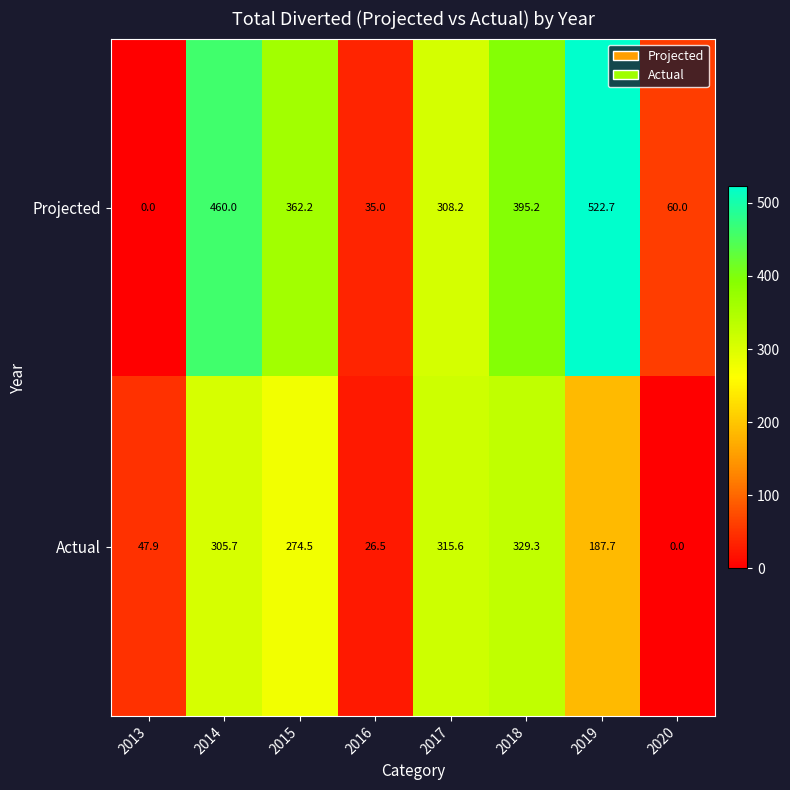

At how many categories does at least one series exceed 199?

5